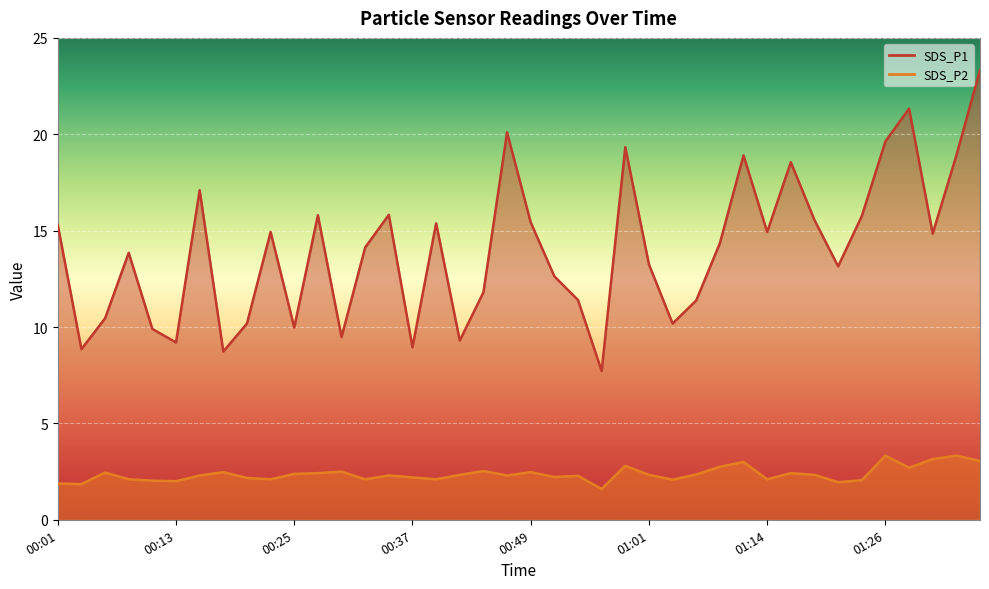

What is the difference between the maximum and minimum values in the SDS_P2 series?

1.7